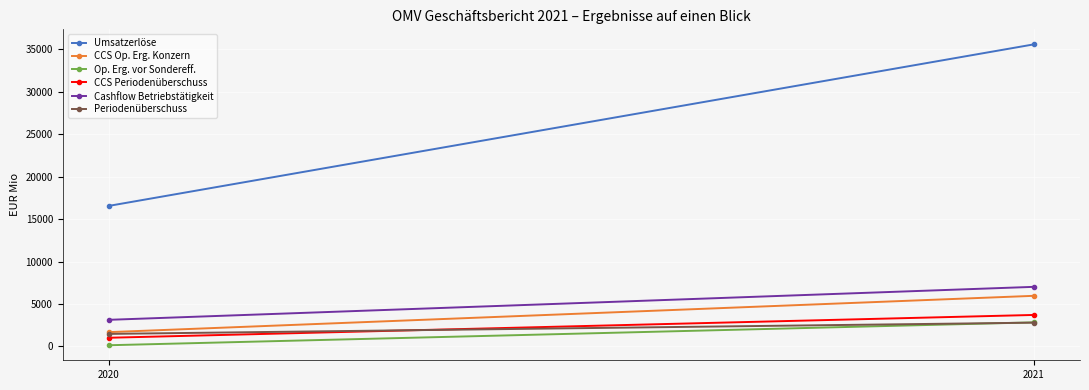

Between 2020 and 2021, which series saw the biggest shift?

Umsatzerlöse